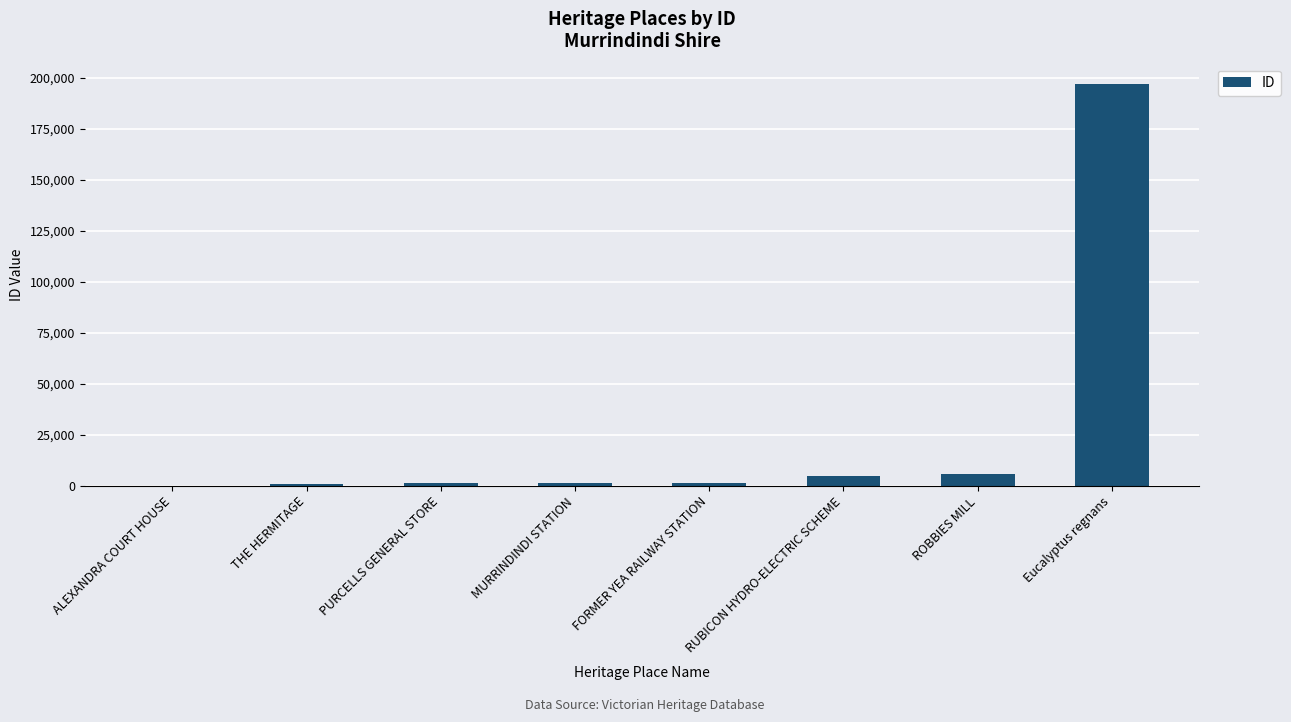

What is the sum of all values?

211954